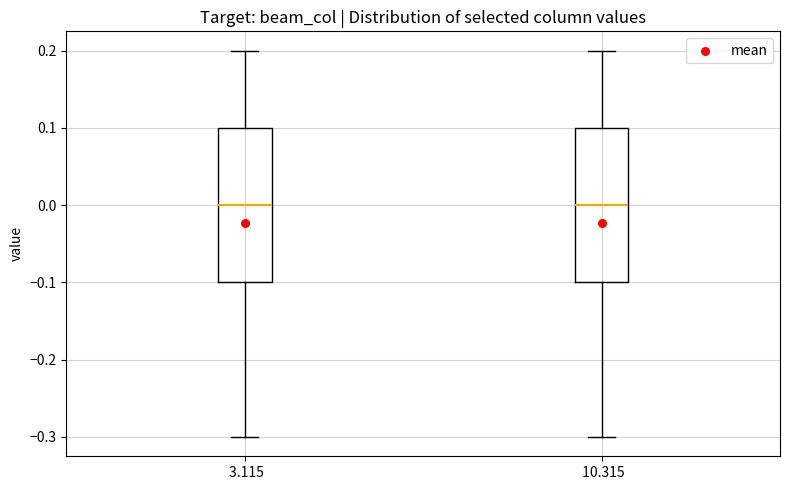

Where is the upper edge of the box at x = 3.115 on the y-axis? The values are not printed on the chart, so give them approximately, as read against the axis.

0.1